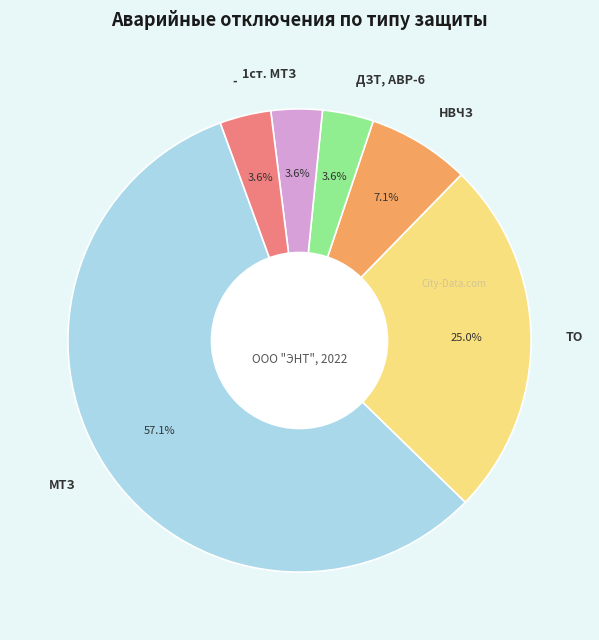

How many slices are in this pie chart?

6